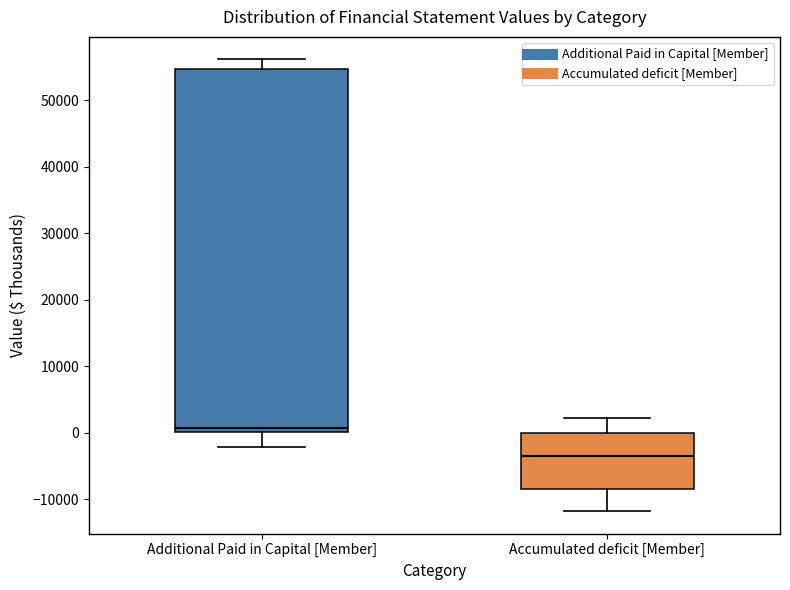

Where is the upper edge of the box for Additional Paid in Capital [Member] on the y-axis? The values are not printed on the chart, so give them approximately, as read against the axis.

55000